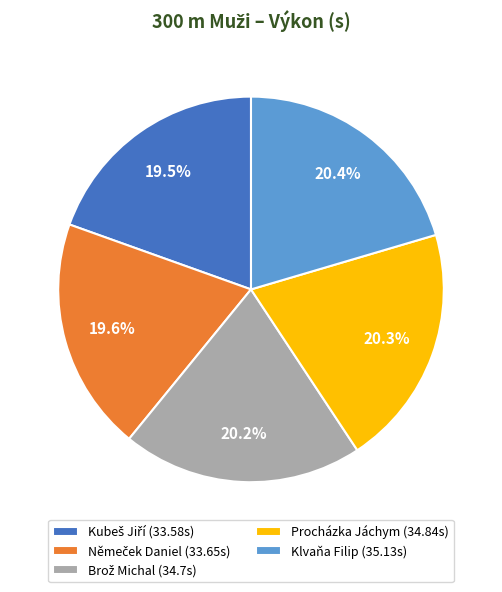

To the nearest percent, what portion does Procházka Jáchym represent?

20%